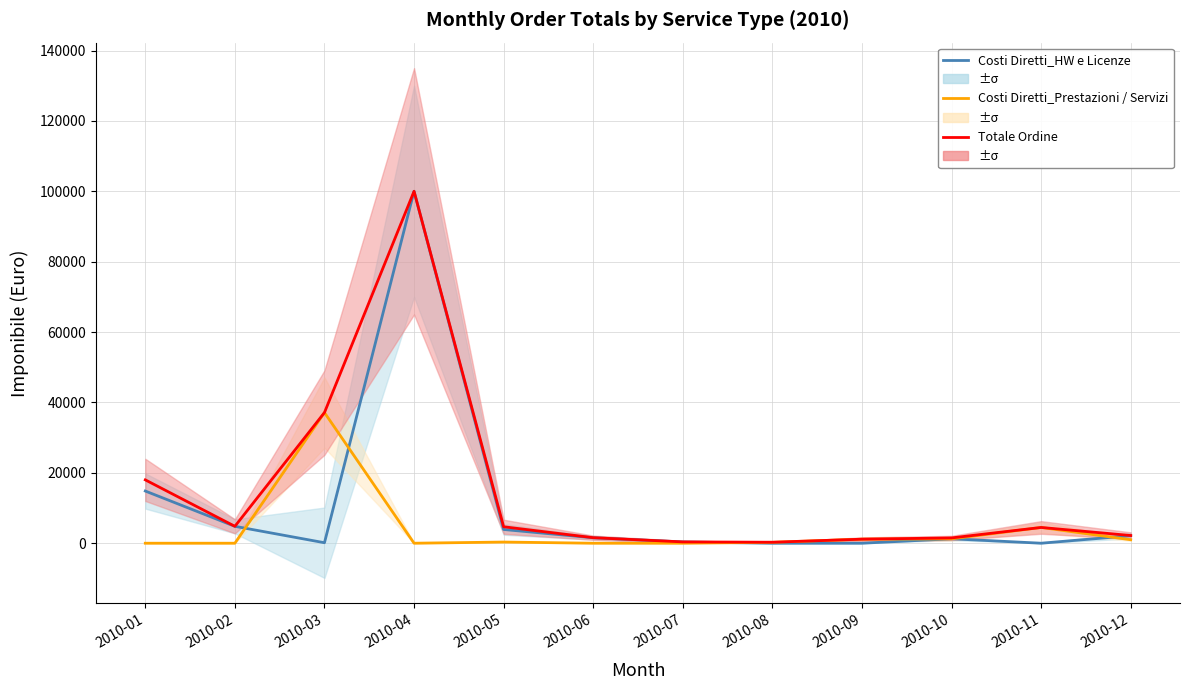

List the series in order of their overall mean, highest first.

Totale Ordine, Costi Diretti_HW e Licenze, Costi Diretti_Prestazioni / Servizi